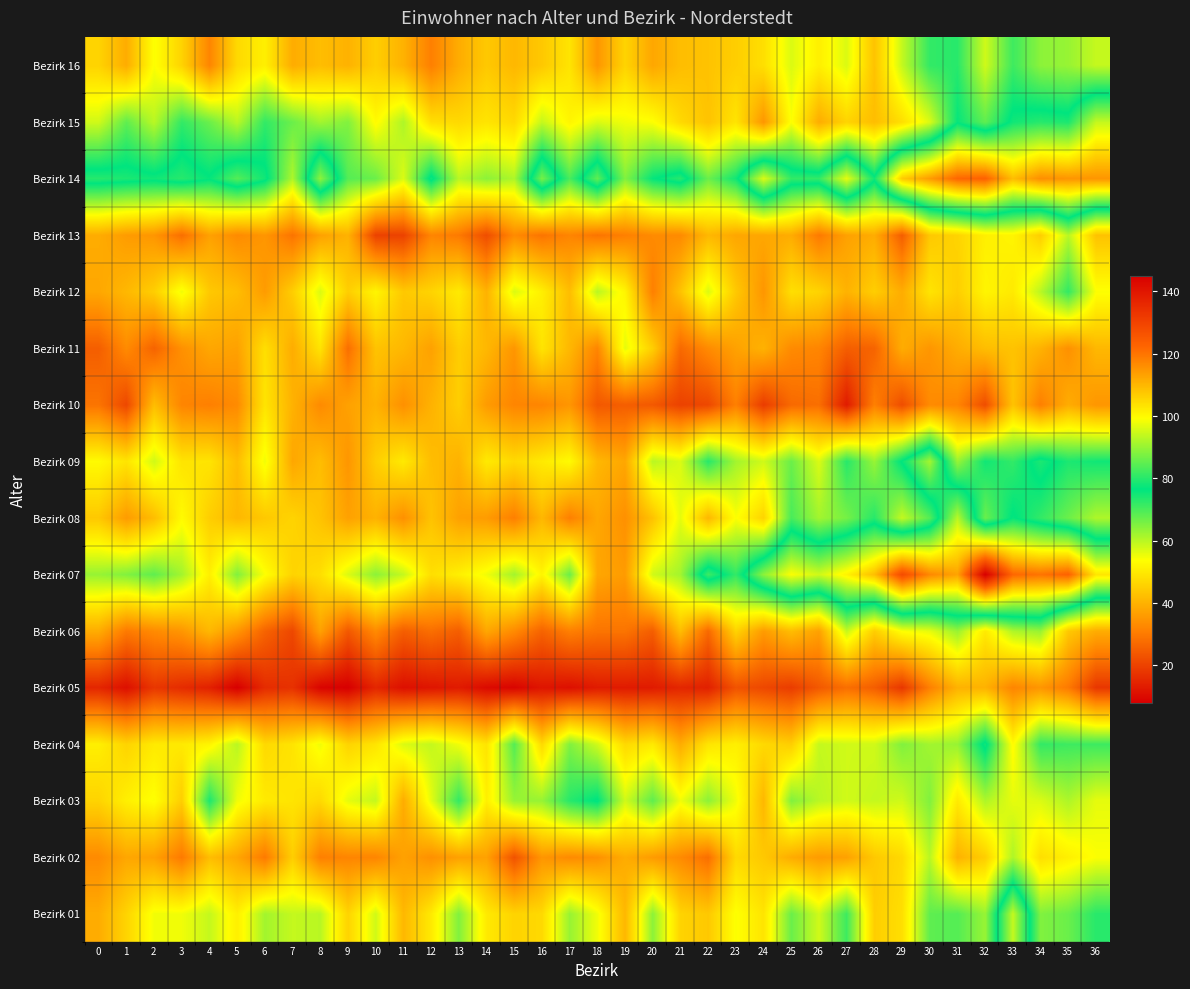

Rank the series at 35 from lowest to highest value.

Bezirk 05, Bezirk 11, Bezirk 10, Bezirk 06, Bezirk 02, Bezirk 13, Bezirk 03, Bezirk 16, Bezirk 01, Bezirk 08, Bezirk 04, Bezirk 12, Bezirk 09, Bezirk 15, Bezirk 14, Bezirk 07